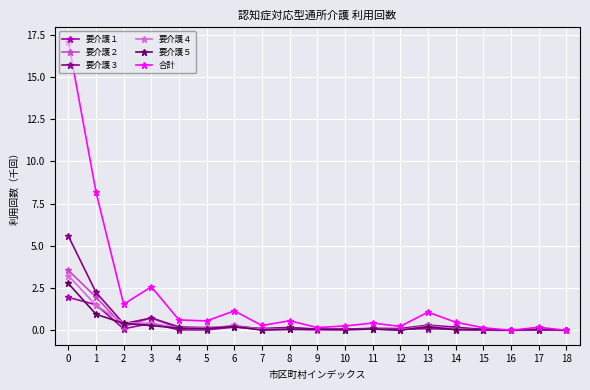

Where is the first local maximum for 合計?

3